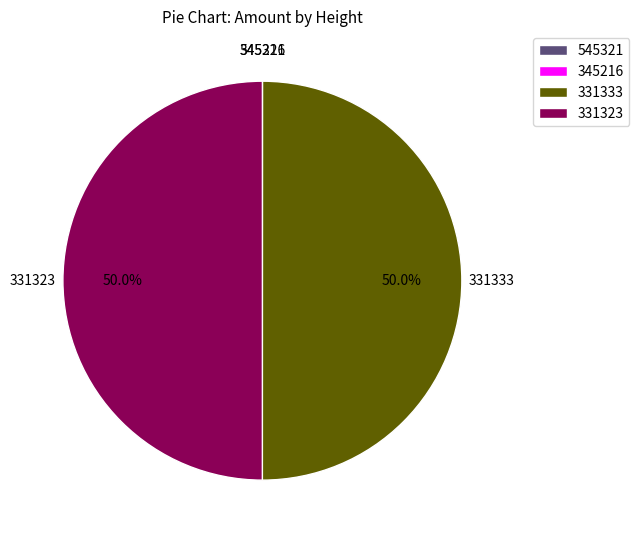

How much of the chart is everything except 331323?

50.0%